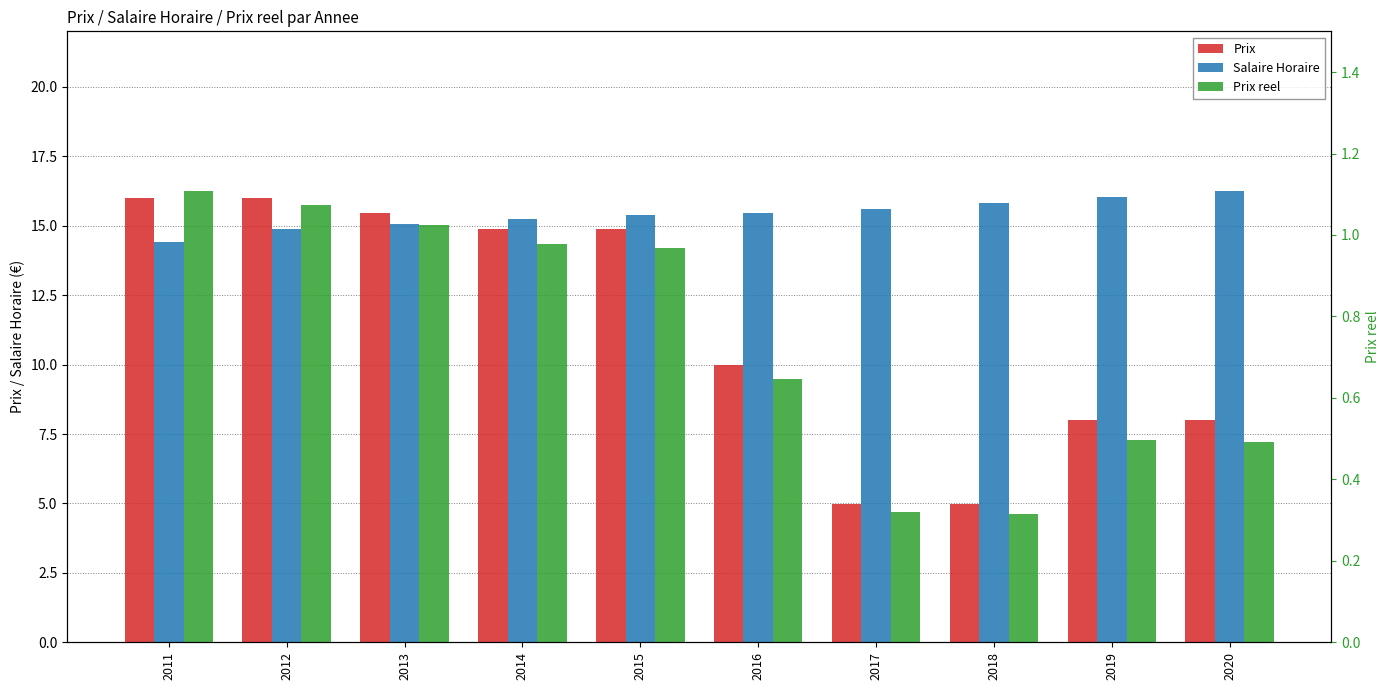

What is the value of the Prix bar at the 8th from the left?

5.0